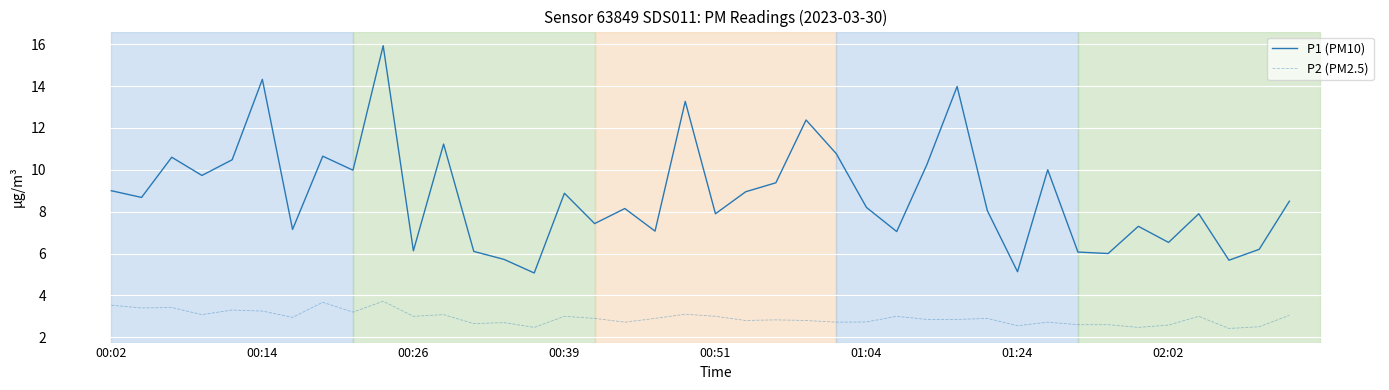

What is the minimum value shown in the chart?

2.4